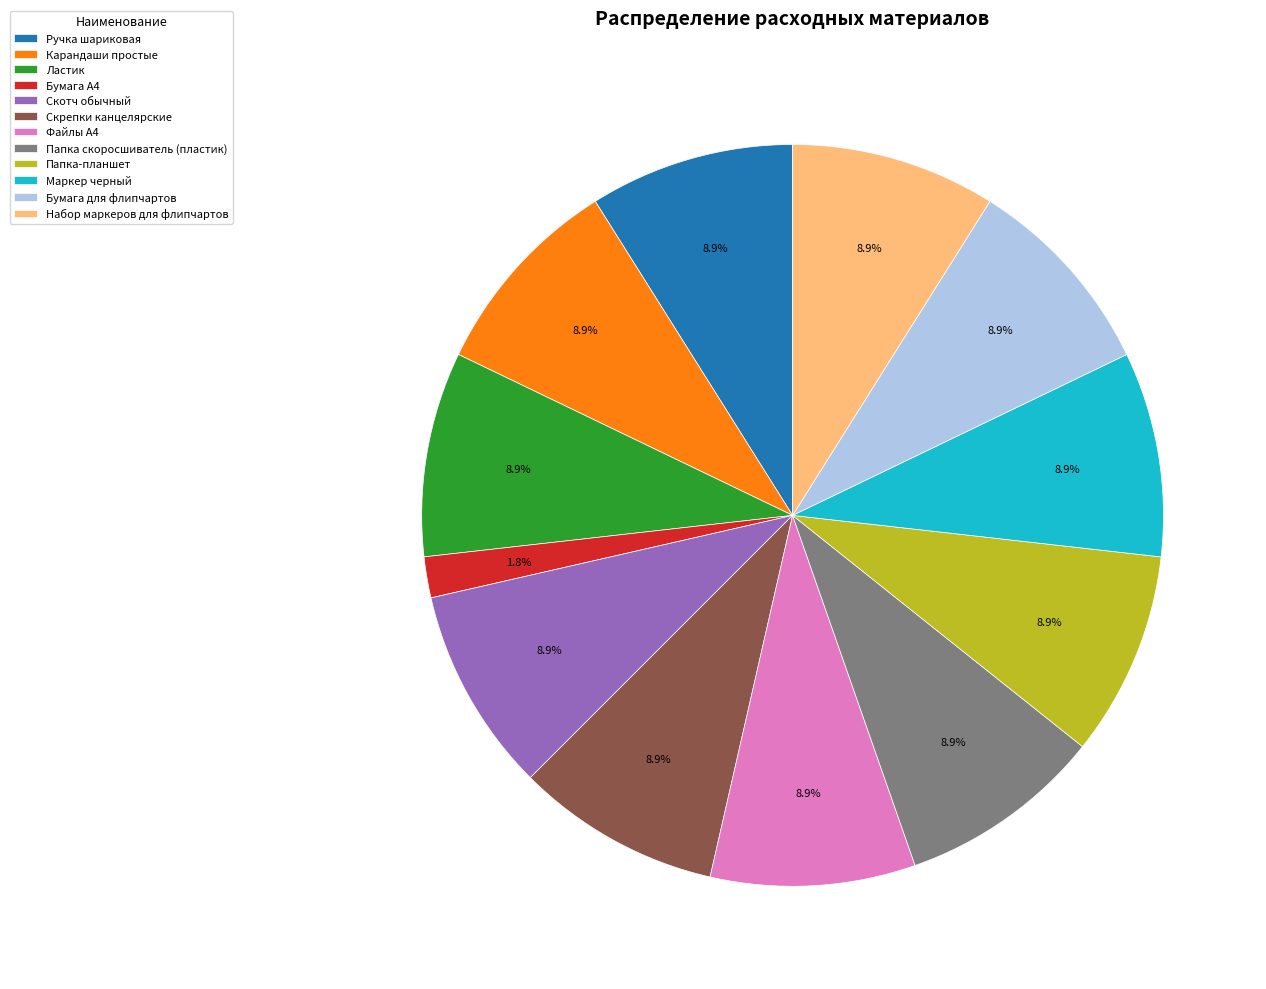

Is it true that Файлы А4 is 1% of the pie?

False